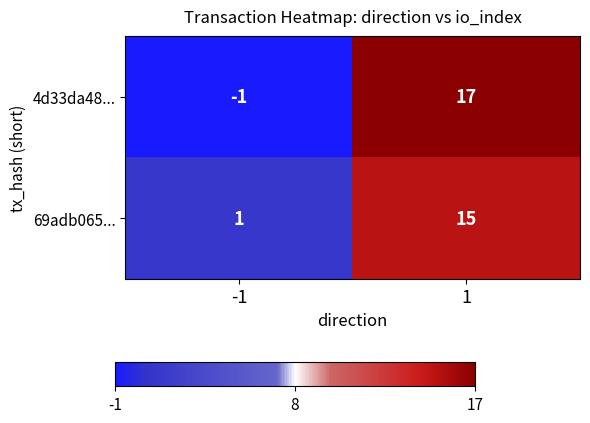

Is it true that 69adb065... equals 1 at -1?

True